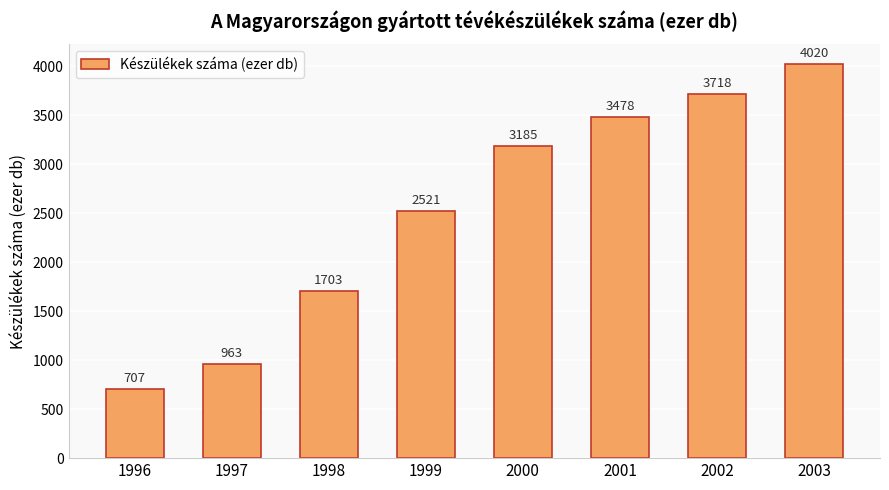

Which has a higher value, 1998 or 2000?

2000